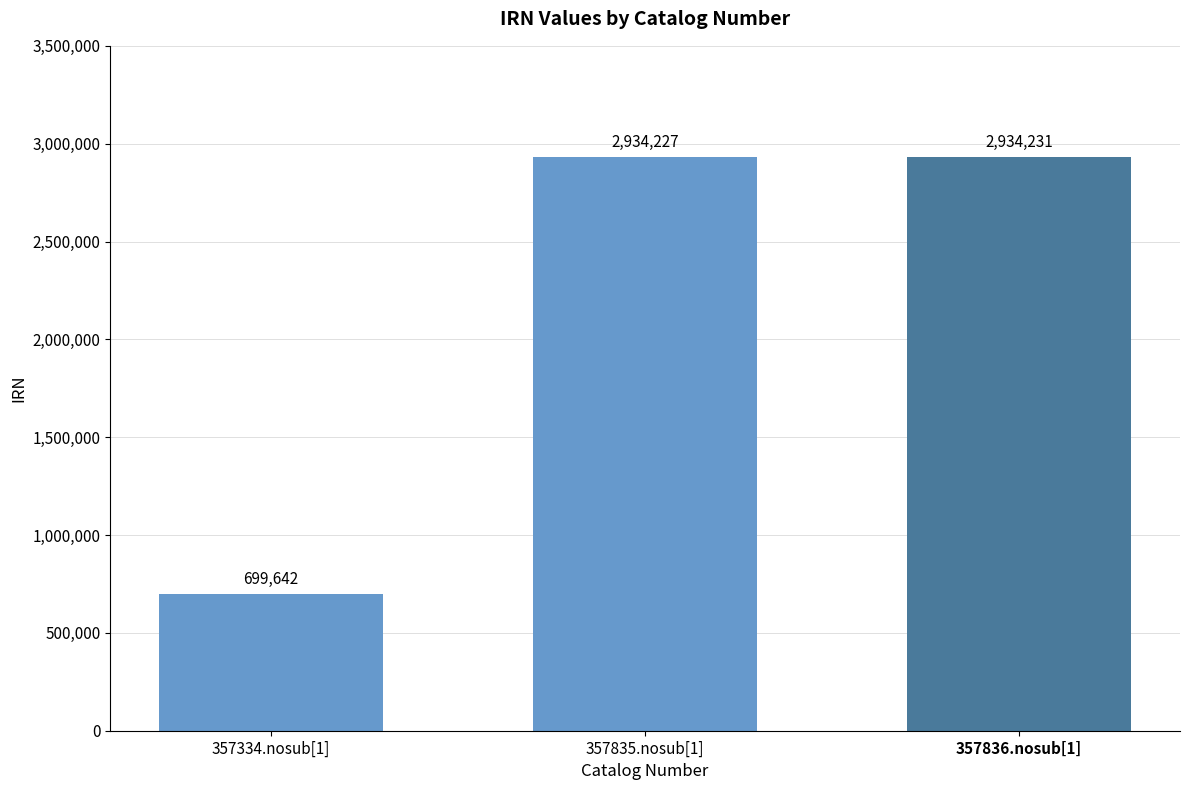

List the labels in order of value, largest first.

357836.nosub[1], 357835.nosub[1], 357334.nosub[1]